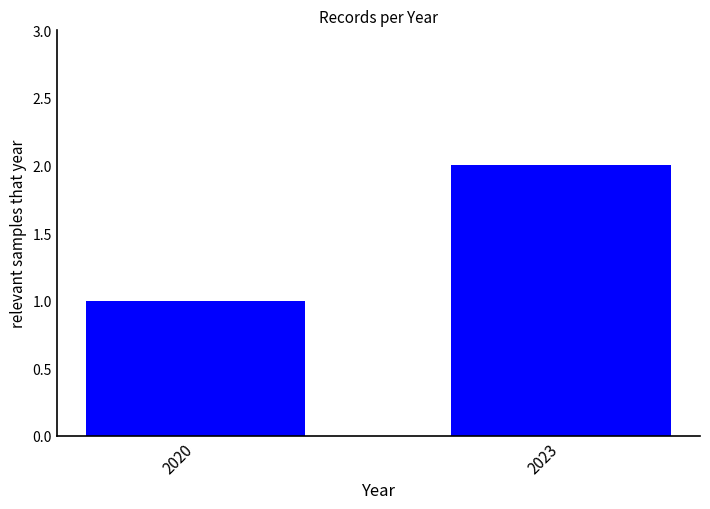

Reading right to left, what are all the values shown in this chart?

2023=2	2020=1